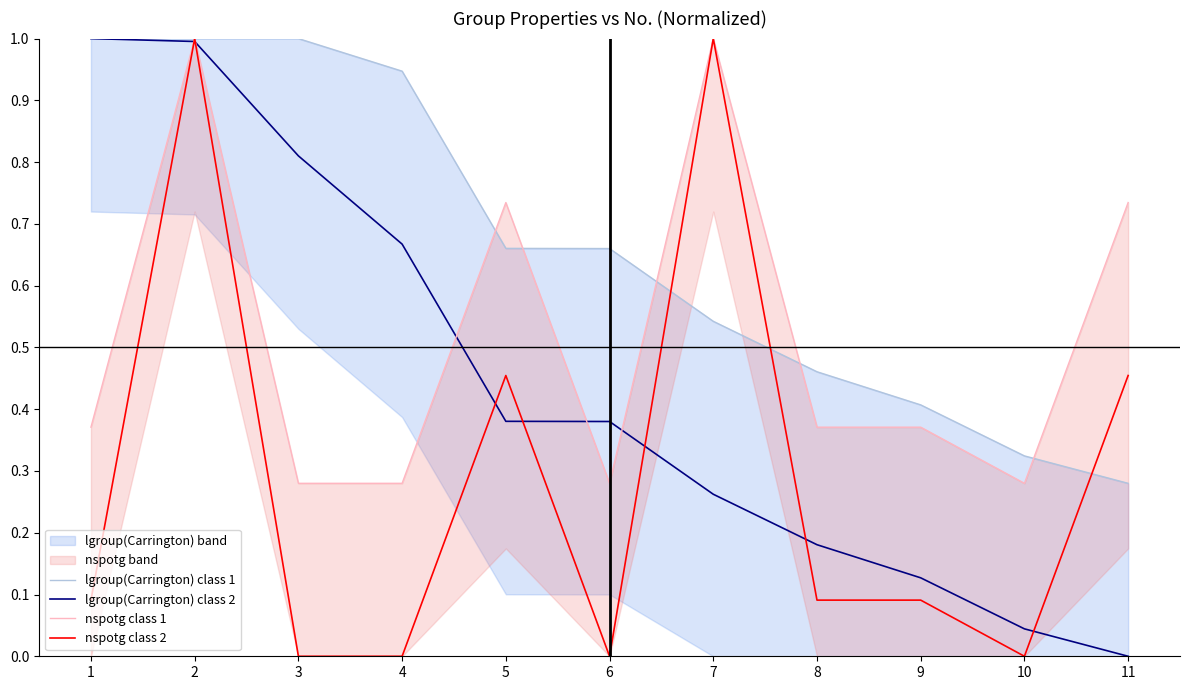

What is the approximate value of lgroup(Carrington) class 1 at 11?

0.3